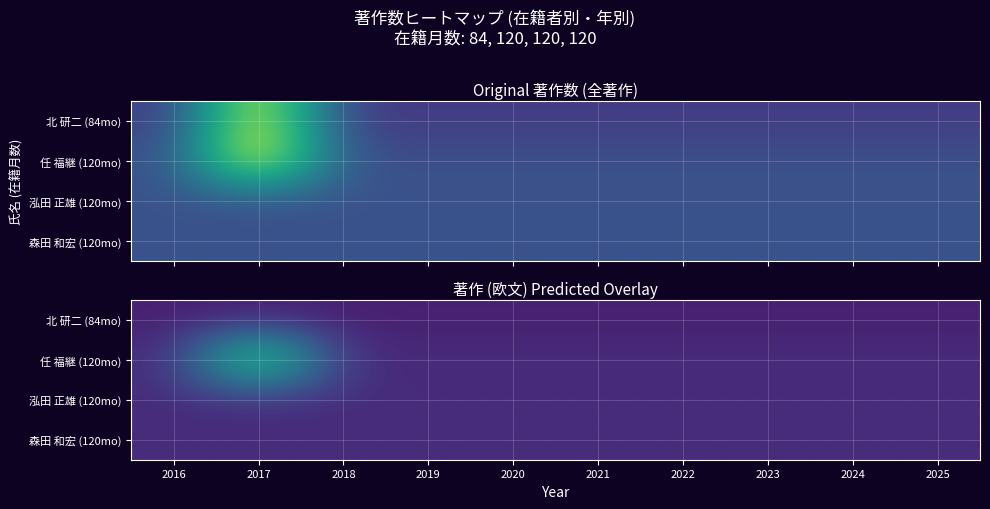

Is the value of 泓田 正雄 (120mo) at 2022 greater than the value of 任 福継 (120mo) at 2024?

No